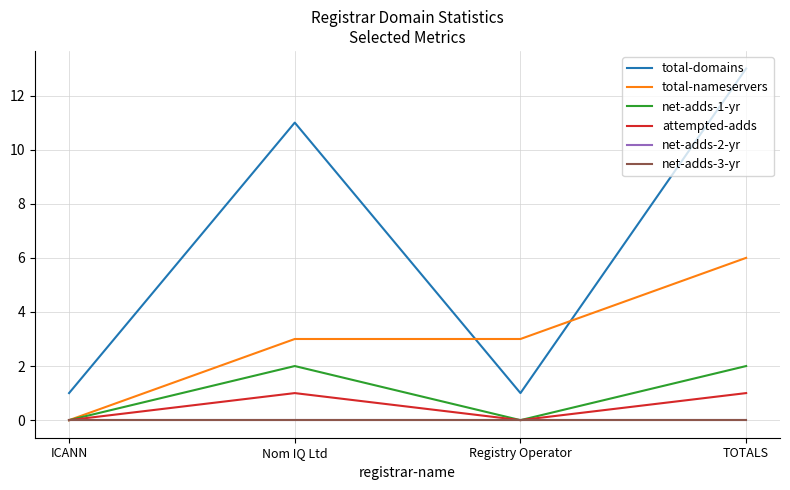

Does the chart have visible grid lines?

Yes